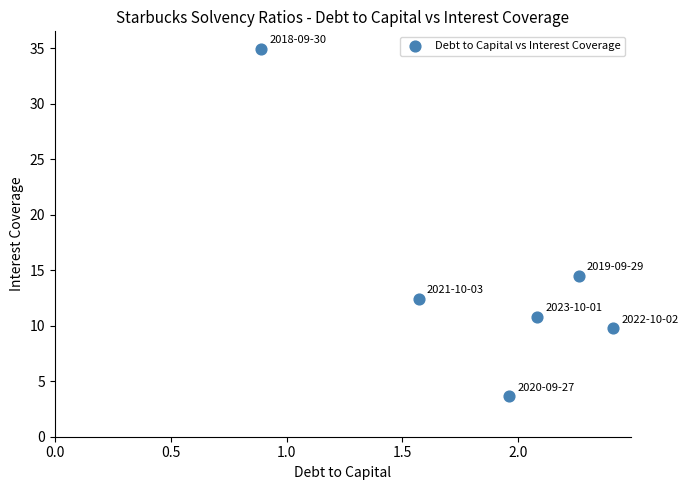

What is the average Y value?

14.3